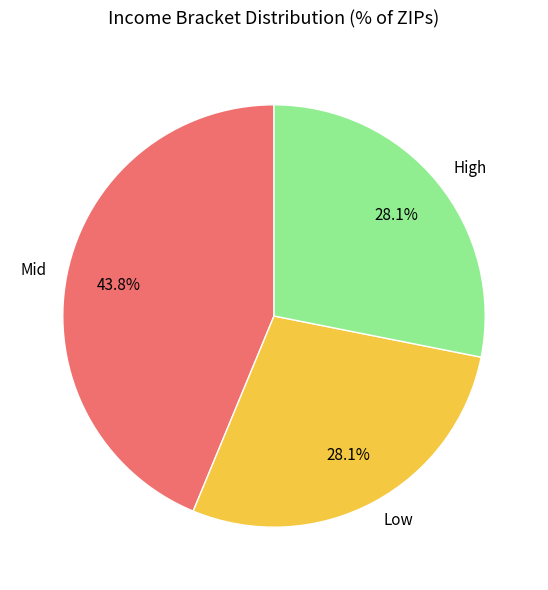

What is the ratio of the value at High to the value at Mid?

0.6